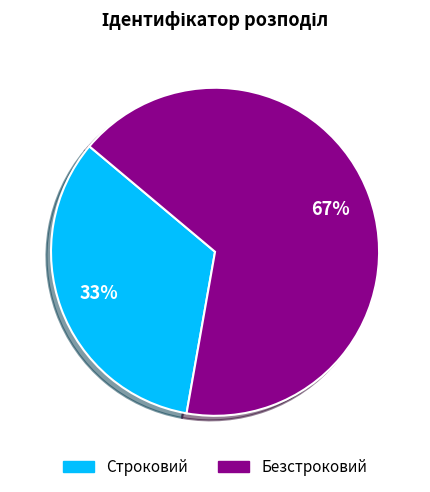

Is the sum of Строковий and Безстроковий greater than half?

Yes